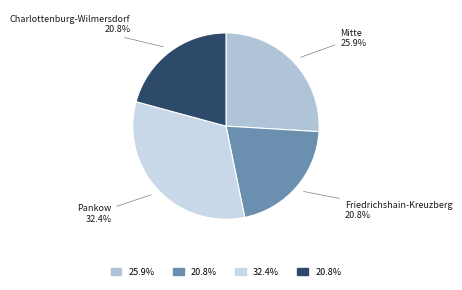

To the nearest percent, what is the average slice percentage?

25%